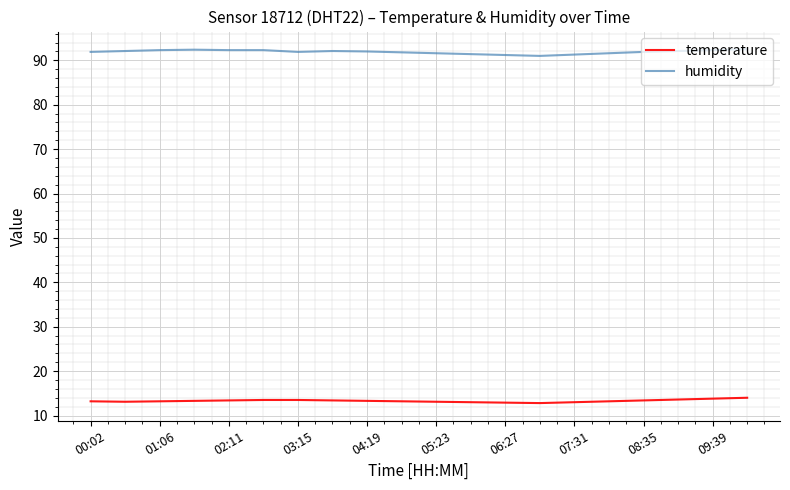

True or false: temperature and humidity intersect in this chart.

False